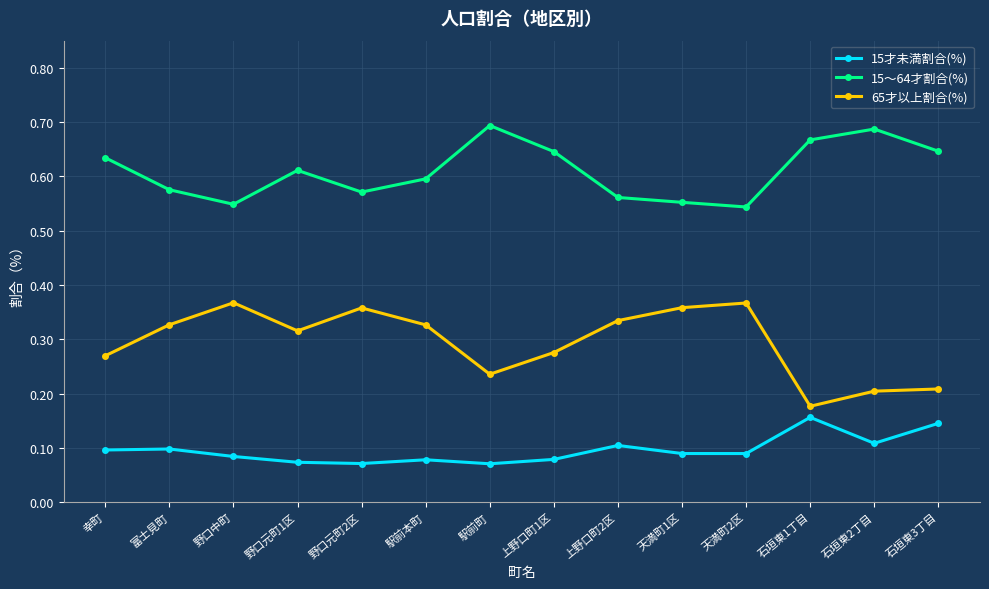

Count the 65才以上割合(%) values in the range 0 to 1.

14